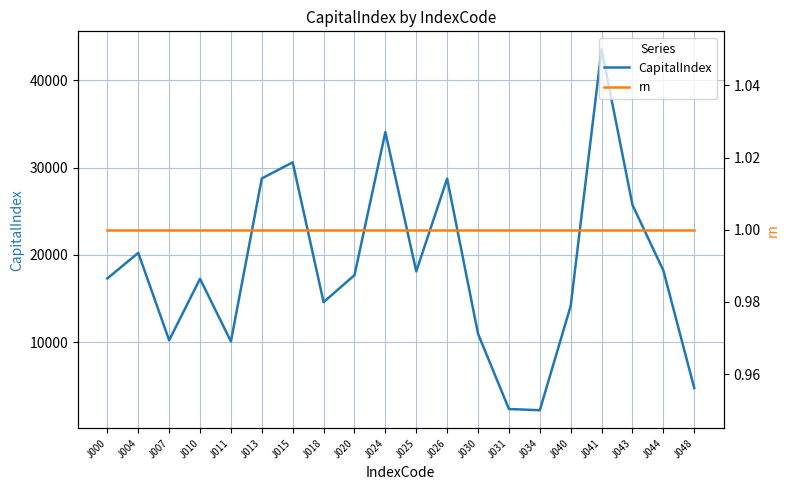

Which series has the largest range (max minus min)?

CapitalIndex